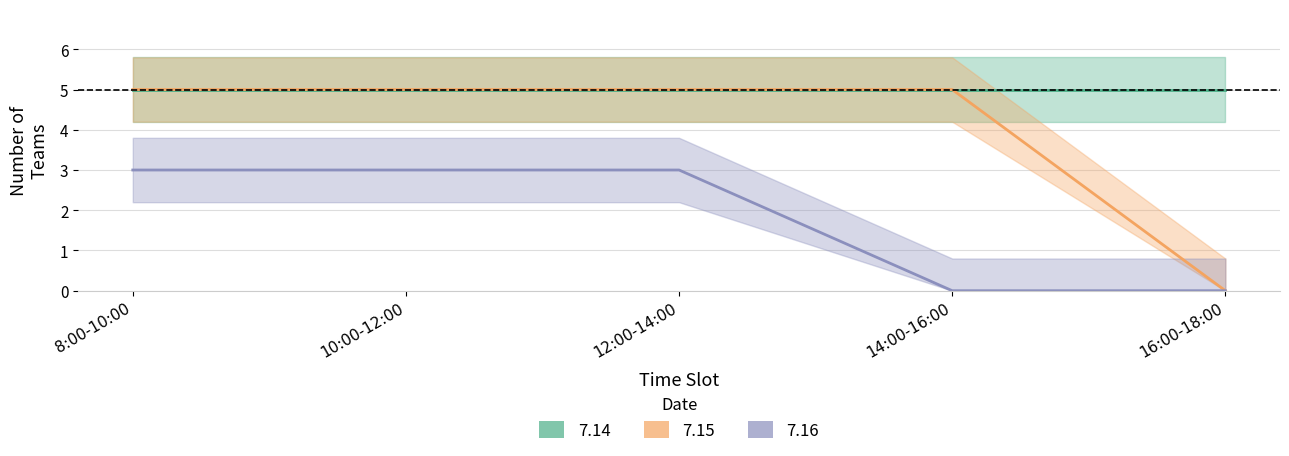

Where is 7.16 nearest to the value 1?

14:00-16:00